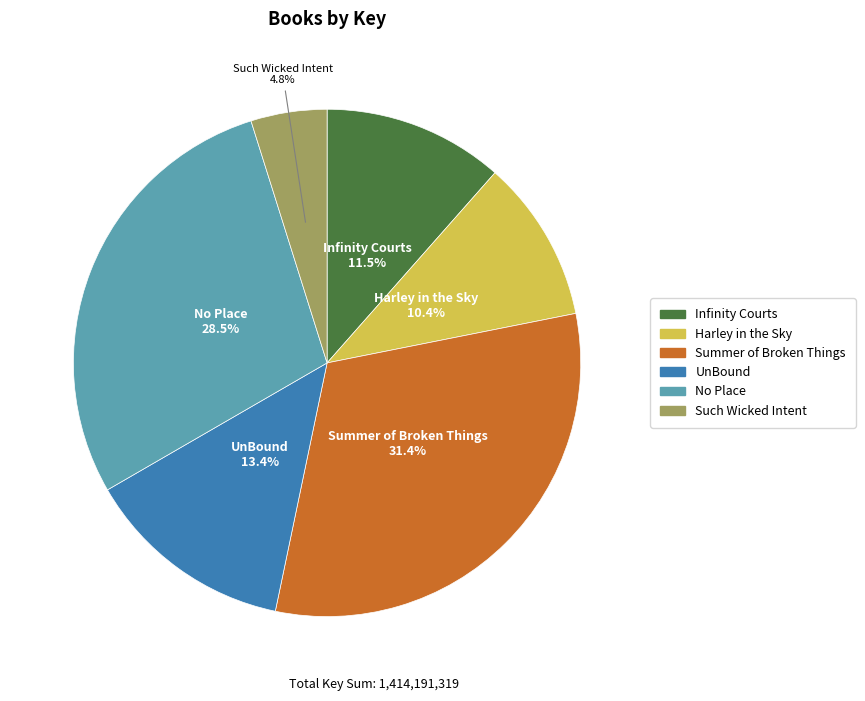

Which slice is the smallest?

Such Wicked Intent